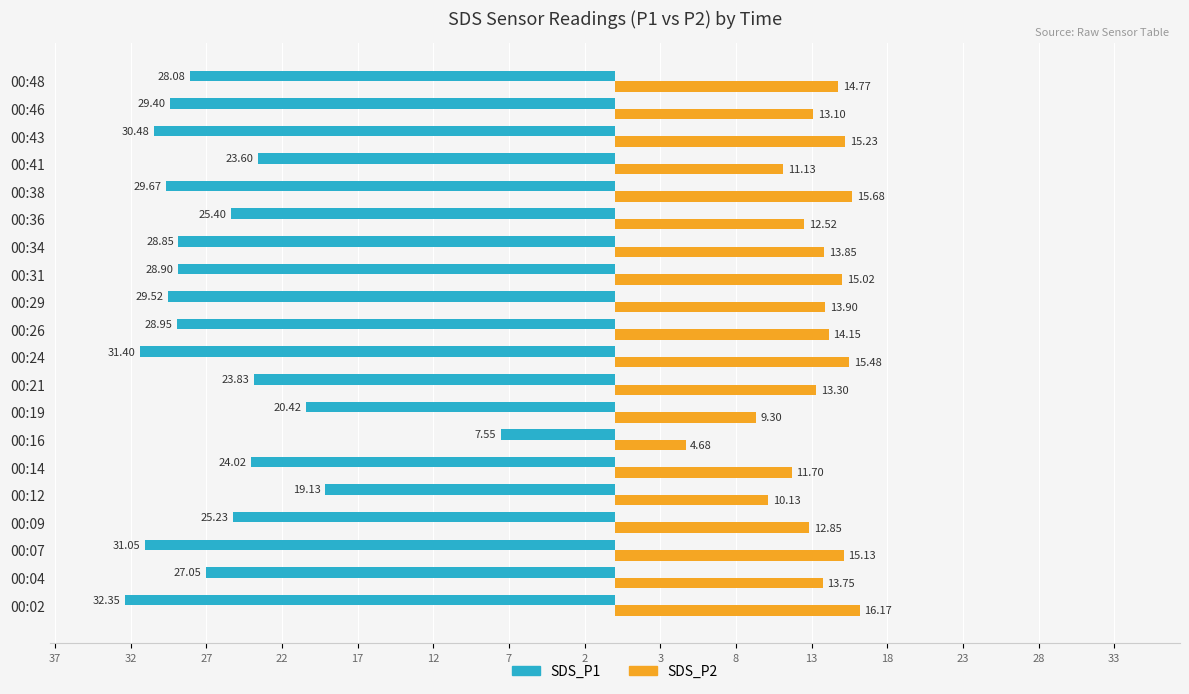

What are all the series names shown in the legend?

SDS_P1, SDS_P2